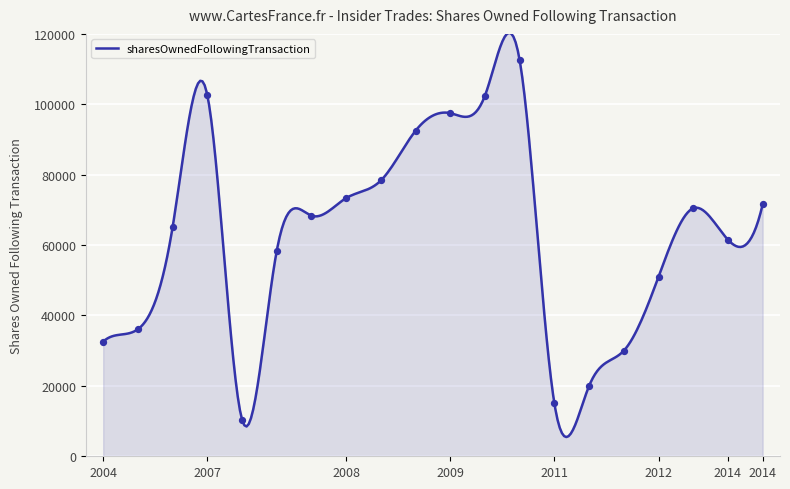

What is the minimum value for sharesOwnedFollowingTransaction?

5464.9